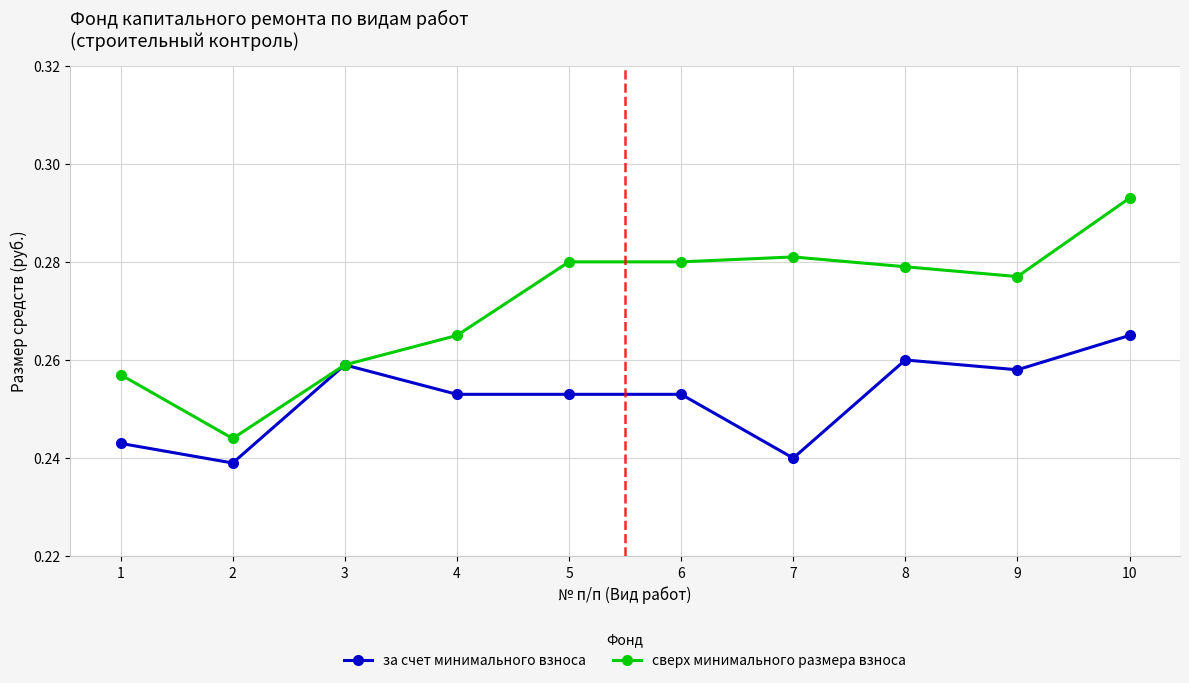

Which category has the highest value in the за счет минимального взноса series?

10